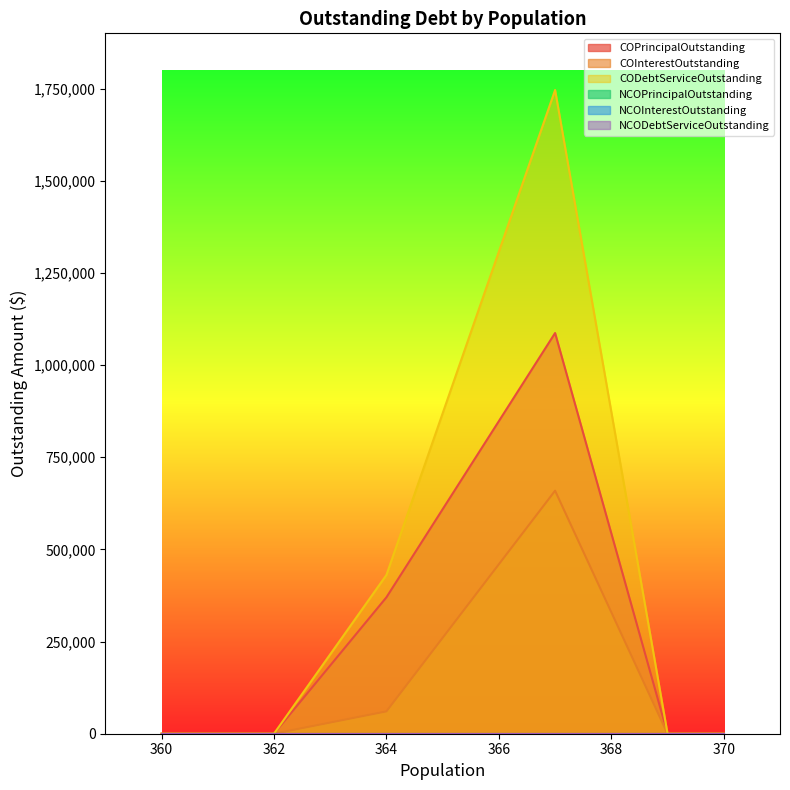

At which label does NCODebtServiceOutstanding reach its peak?

370